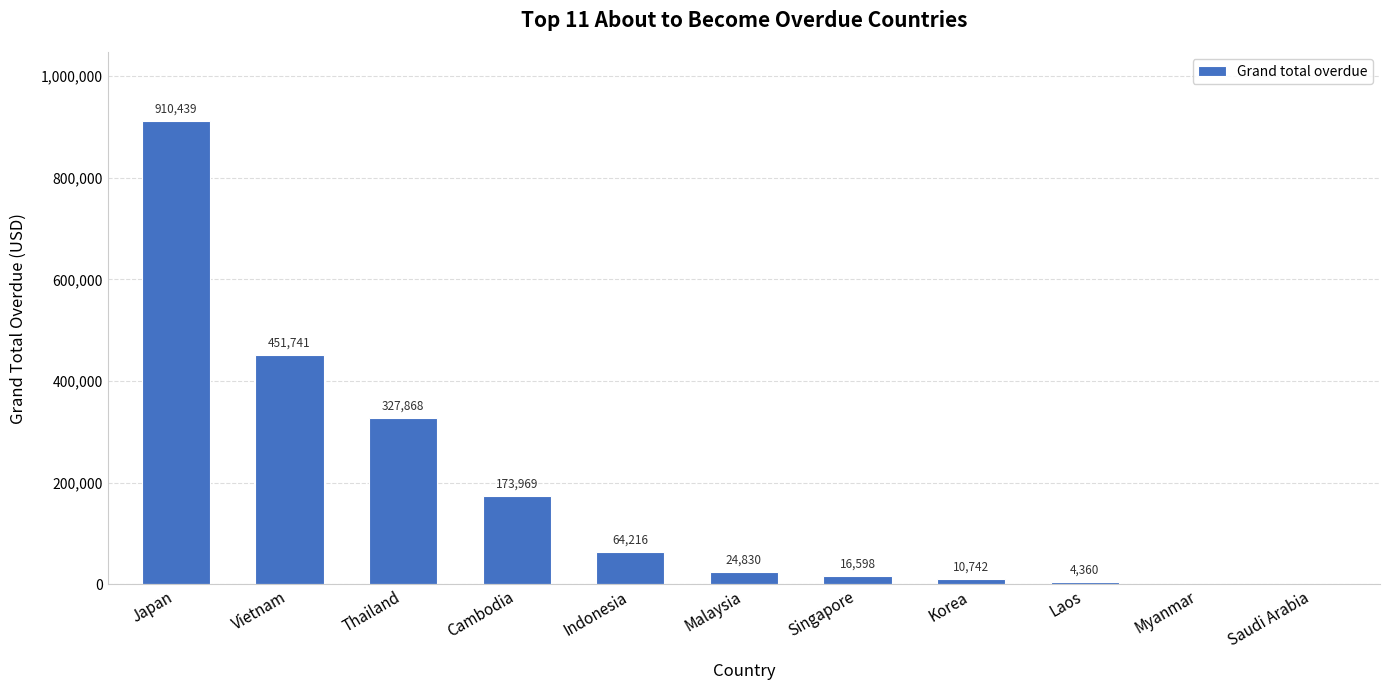

What is the greatest value displayed?

910438.7